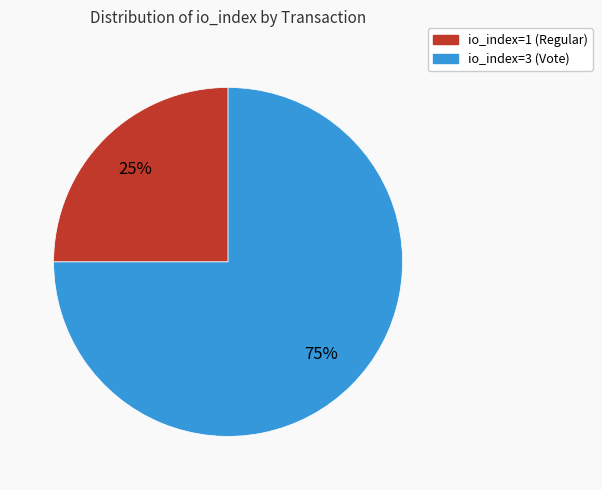

To the nearest percent, what portion does io_index=3 (Vote) represent?

75%